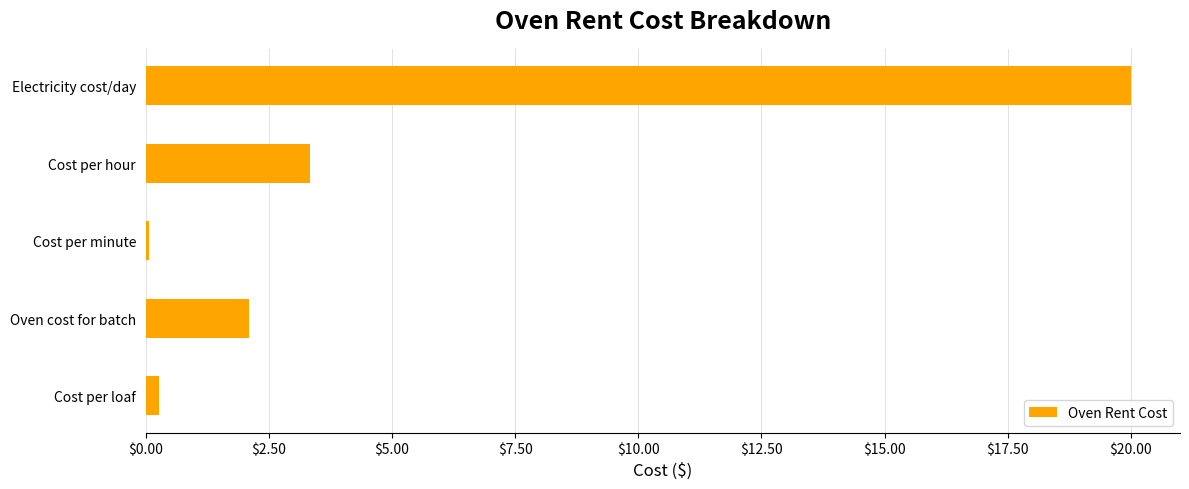

Which has a higher value, Electricity cost/day or Cost per minute?

Electricity cost/day